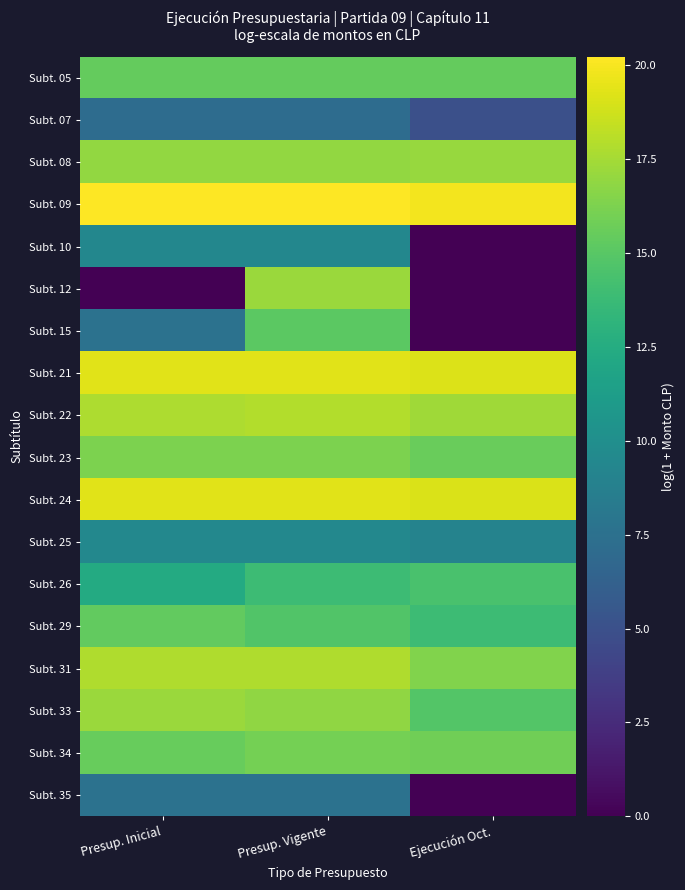

Reading left to right, what are all the values shown in this chart?

Subt. 05: Presup. Inicial=15.5	Presup. Vigente=15.5	Ejecución Oct.=15.5
Subt. 07: Presup. Inicial=7.1	Presup. Vigente=7.1	Ejecución Oct.=5.0
Subt. 08: Presup. Inicial=17.0	Presup. Vigente=17.0	Ejecución Oct.=17.1
Subt. 09: Presup. Inicial=20.2	Presup. Vigente=20.2	Ejecución Oct.=19.9
Subt. 10: Presup. Inicial=9.4	Presup. Vigente=9.4	Ejecución Oct.=0.0
Subt. 12: Presup. Inicial=0.0	Presup. Vigente=17.2	Ejecución Oct.=0.0
Subt. 15: Presup. Inicial=7.6	Presup. Vigente=15.2	Ejecución Oct.=0.0
Subt. 21: Presup. Inicial=19.3	Presup. Vigente=19.4	Ejecución Oct.=19.1
Subt. 22: Presup. Inicial=17.7	Presup. Vigente=17.9	Ejecución Oct.=17.3
Subt. 23: Presup. Inicial=16.3	Presup. Vigente=16.2	Ejecución Oct.=15.6
Subt. 24: Presup. Inicial=19.3	Presup. Vigente=19.3	Ejecución Oct.=19.1
Subt. 25: Presup. Inicial=9.4	Presup. Vigente=9.4	Ejecución Oct.=9.0
Subt. 26: Presup. Inicial=12.3	Presup. Vigente=13.9	Ejecución Oct.=14.4
Subt. 29: Presup. Inicial=15.4	Presup. Vigente=14.8	Ejecución Oct.=13.9
Subt. 31: Presup. Inicial=17.8	Presup. Vigente=17.8	Ejecución Oct.=16.4
Subt. 33: Presup. Inicial=17.2	Presup. Vigente=16.9	Ejecución Oct.=14.8
Subt. 34: Presup. Inicial=15.5	Presup. Vigente=16.0	Ejecución Oct.=15.8
Subt. 35: Presup. Inicial=7.6	Presup. Vigente=7.6	Ejecución Oct.=0.0